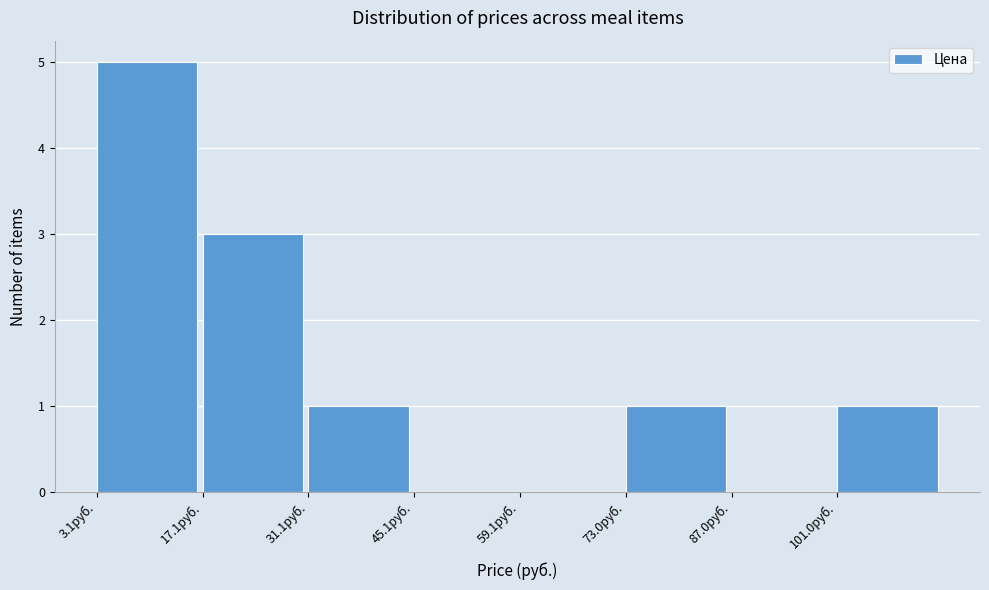

What is the height of the bar covering 18 to 32 on the x-axis? Neither the bar edges nor the heights are printed on the chart, so give them approximately, as read against the axes.

3